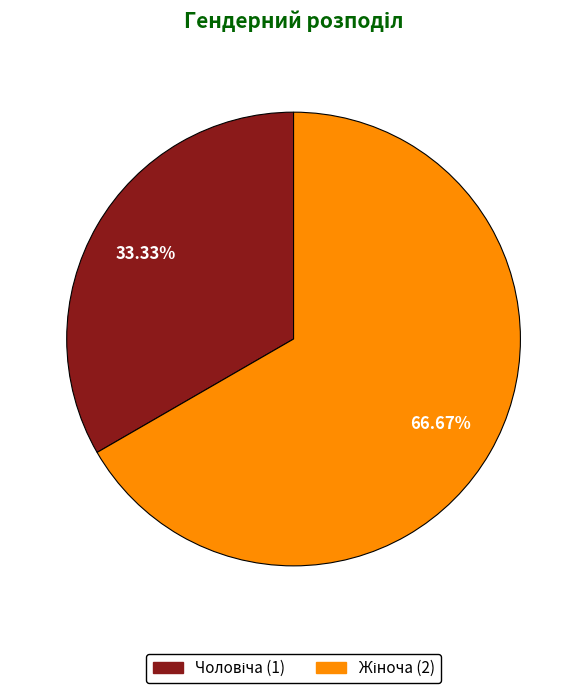

Count the number of slices in the pie.

2